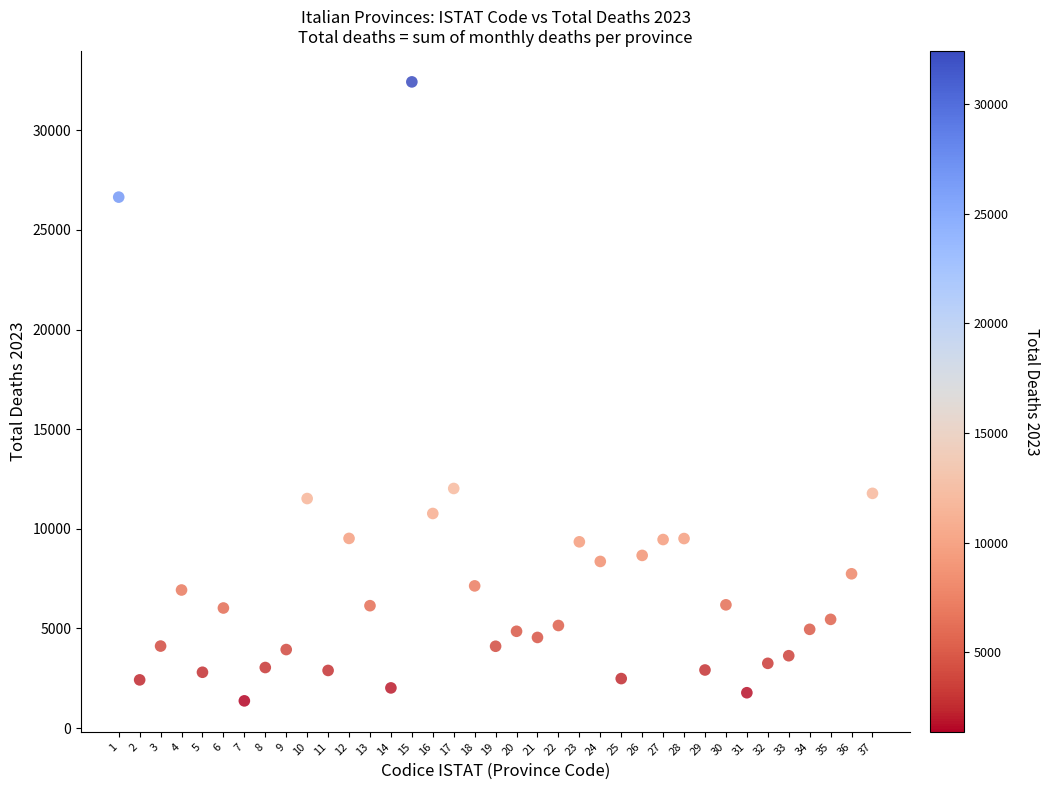

What is the range of Y values (max minus min)?

31056